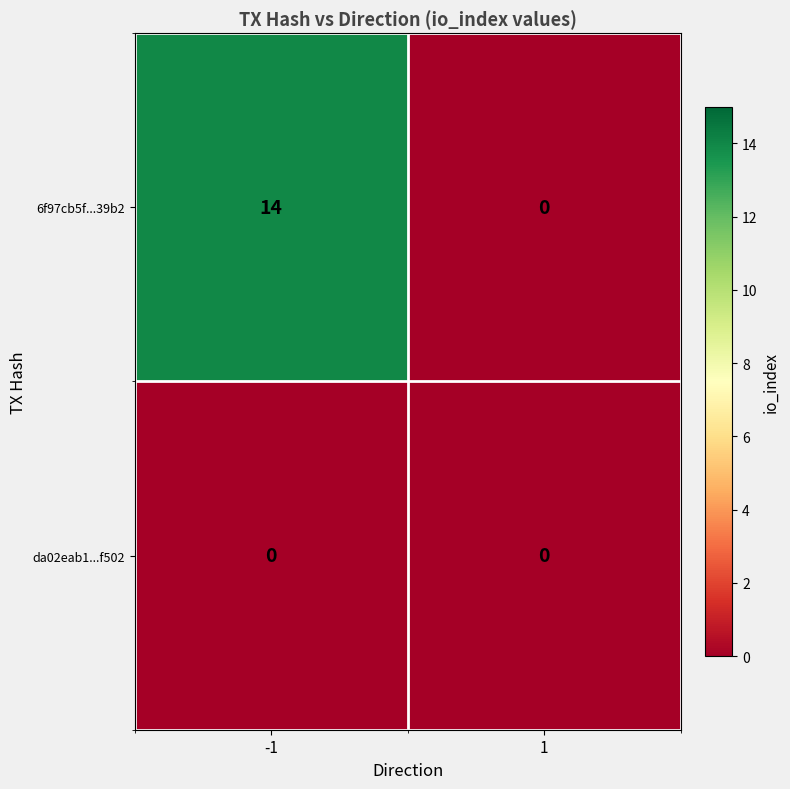

What is the difference between the 6f97cb5f...39b2 values at -1 and 1?

14